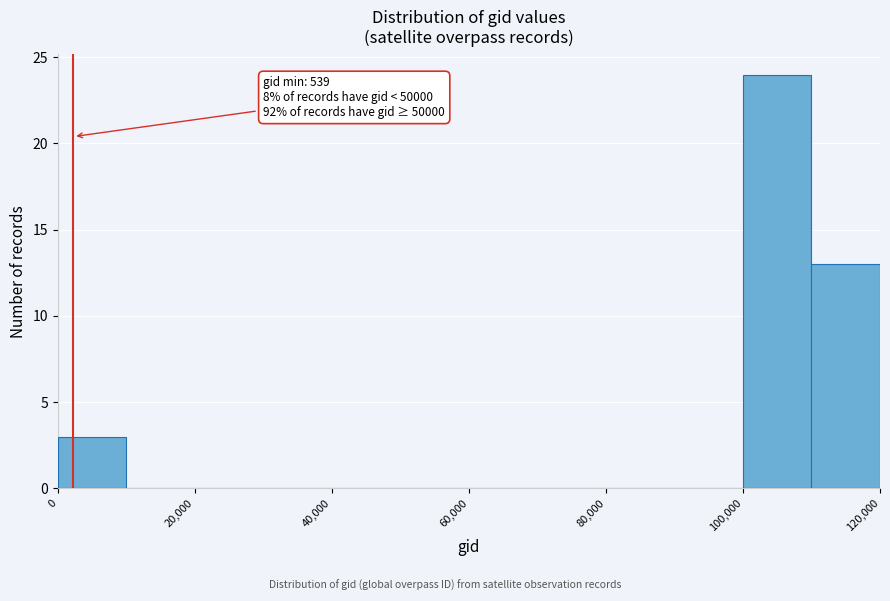

Over which range of the x-axis is the bar tallest?

100000 to 110000